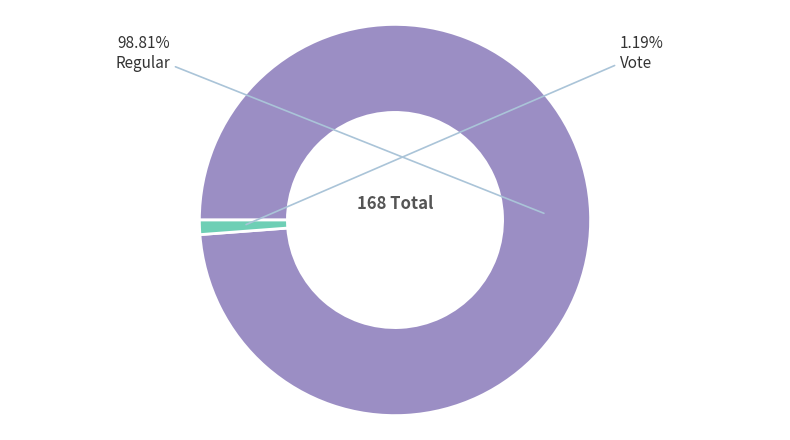

Does any single category account for the majority?

Yes